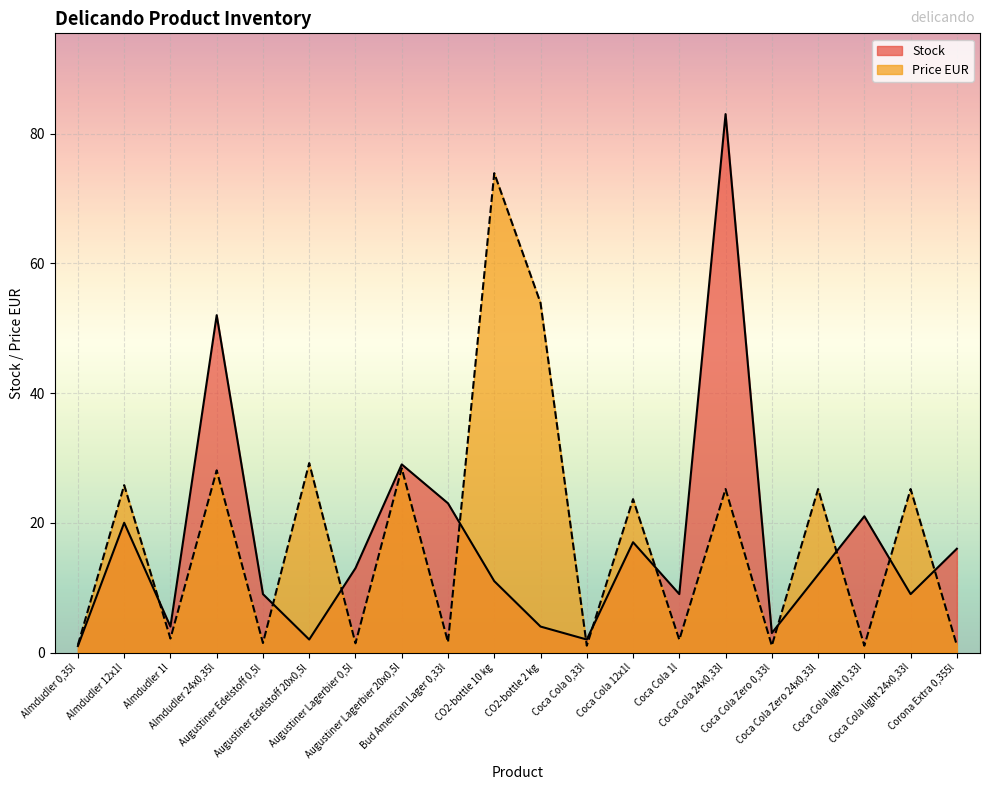

Does the chart display data point markers on the line(s)?

No